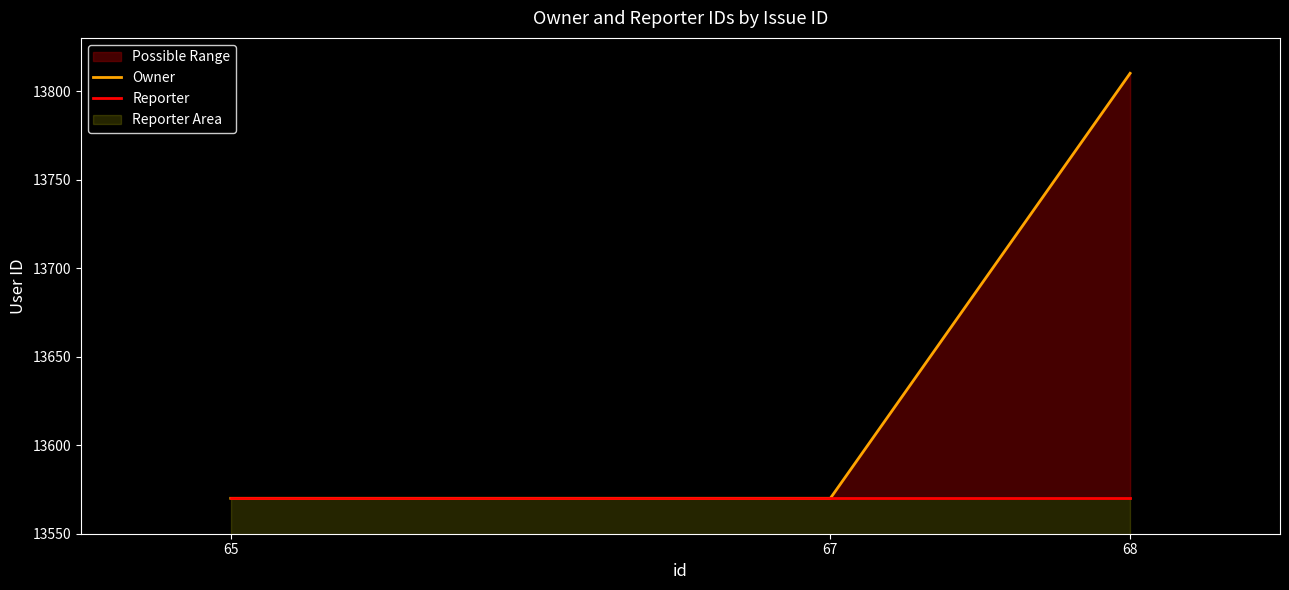

How many values in the Owner series exceed 13570?

1